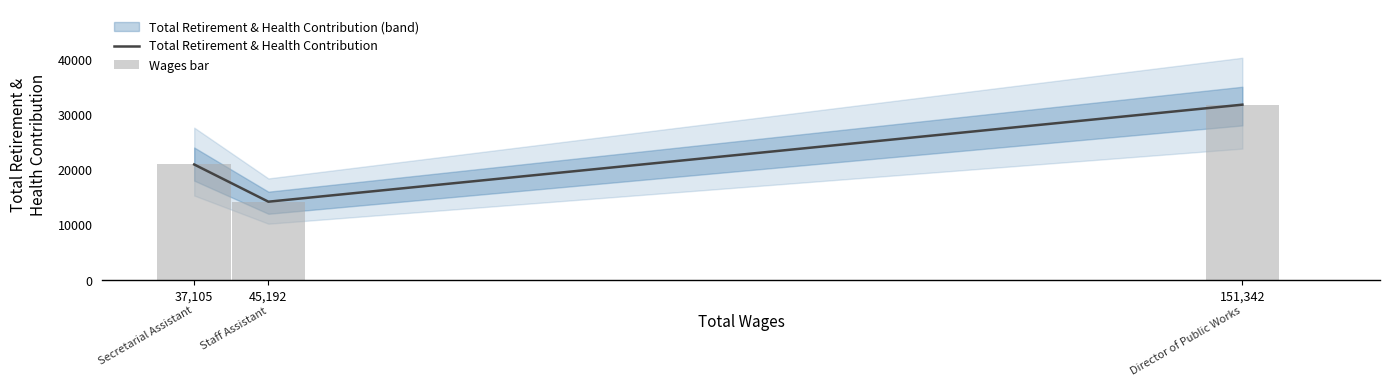

What is the value of the 3rd bar from the left?

31757